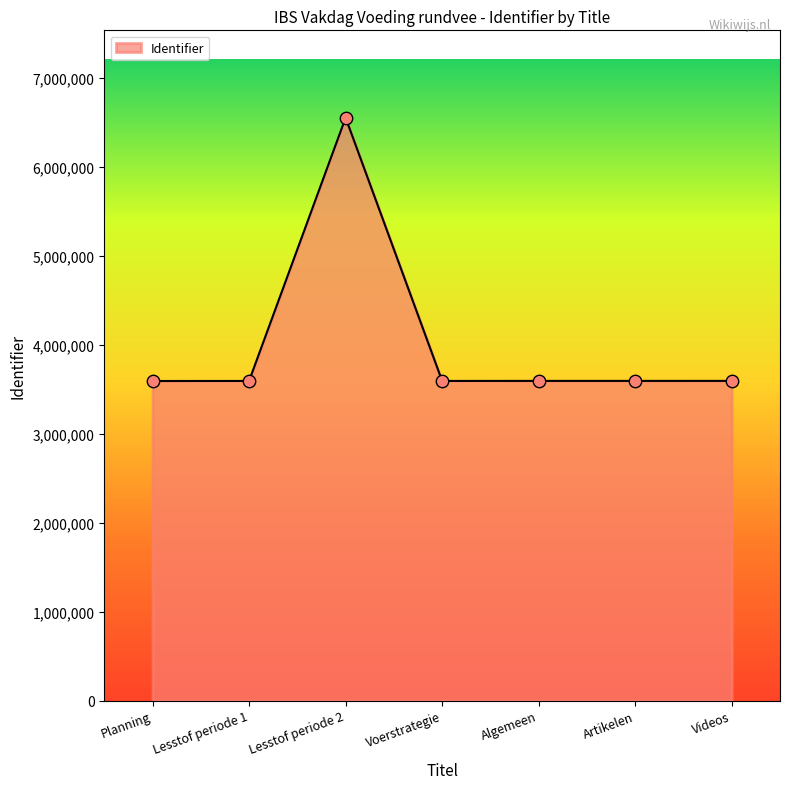

What is the ratio of the value at Videos to the value at Lesstof periode 1?

1.0